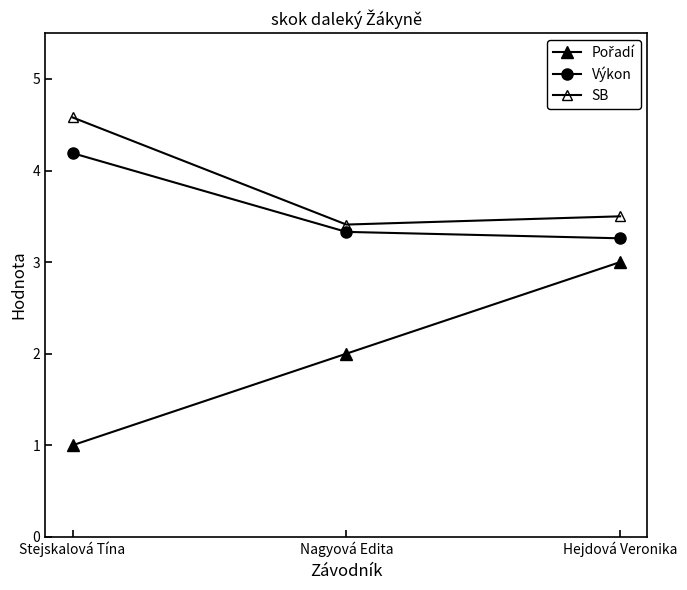

What is the average value of the Výkon series?

3.6